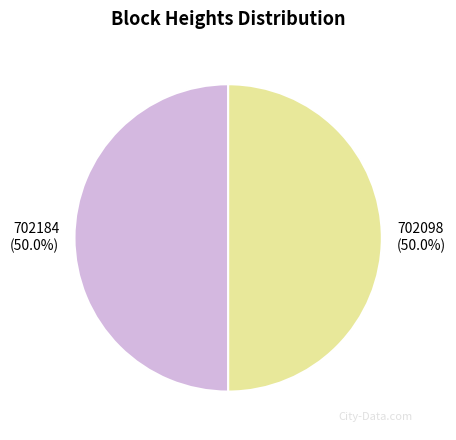

Approximately how many times larger is the value at 702098 compared to 702184?

1.0